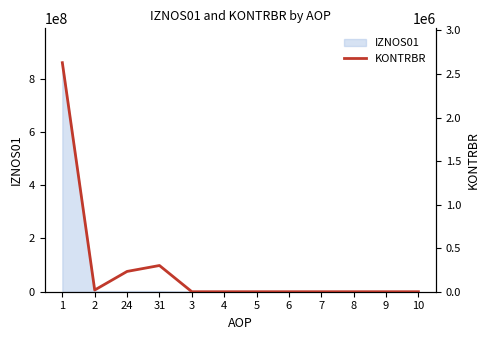

Reading left to right, extract all data points from this chart.

2629690.1	19416.4	232997.0	300954.5	0.0	0.0	0.0	0.0	0.0	0.0	0.0	0.0